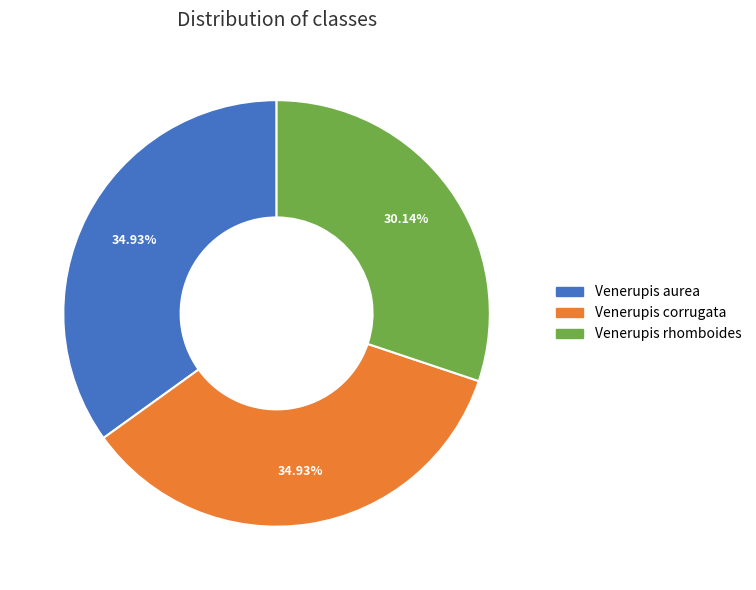

Is there any slice that represents more than half of the pie?

No